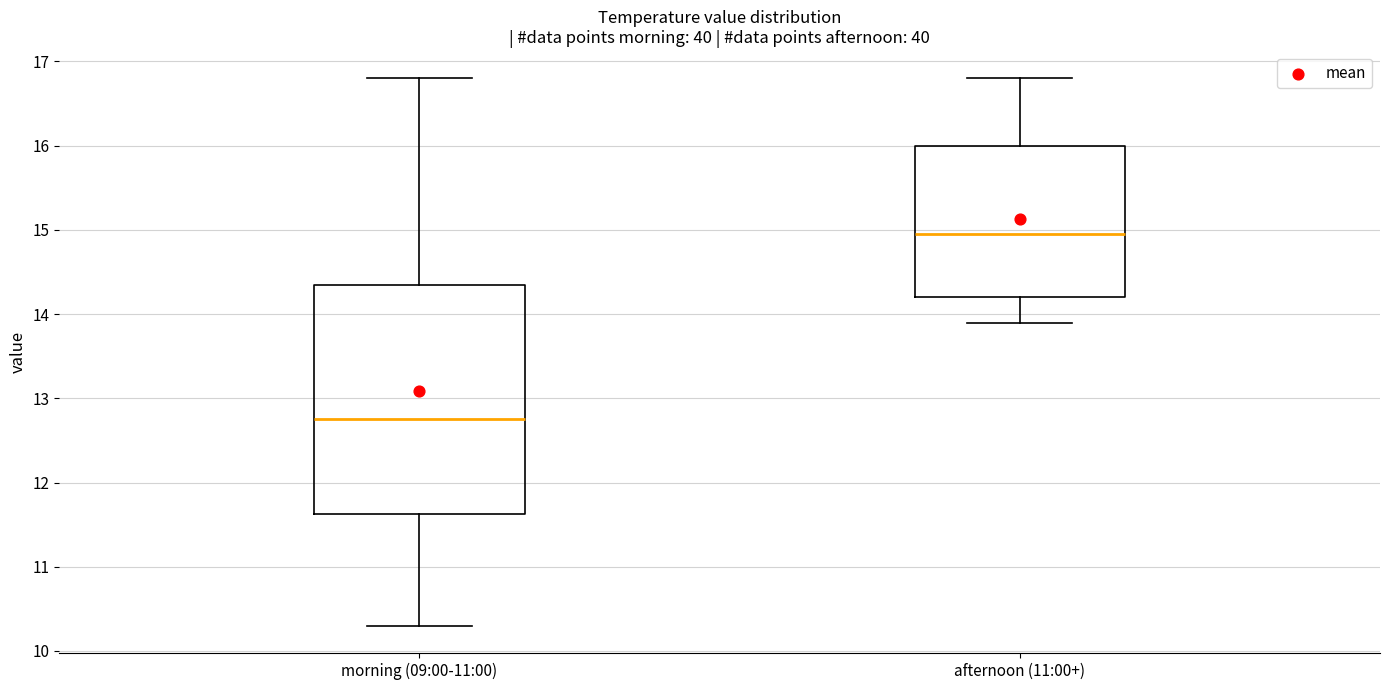

Reading left to right, read every box against the y-axis: the position of its median line, the range the box covers, and the ends of its whiskers. The values are not printed on the chart, so give them approximately, as read against the axis.

morning (09:00-11:00): median 12.8, box 11.6 to 14.4, whiskers 10.3 to 16.8
afternoon (11:00+): median 15.0, box 14.2 to 16.0, whiskers 13.9 to 16.8